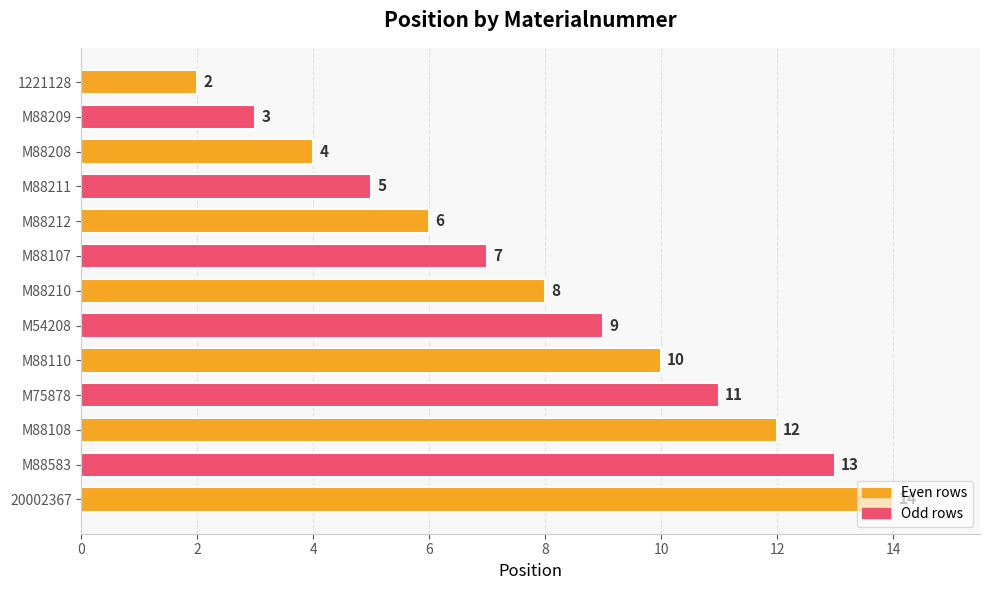

What is the label of the 1st bar from the bottom?

20002367